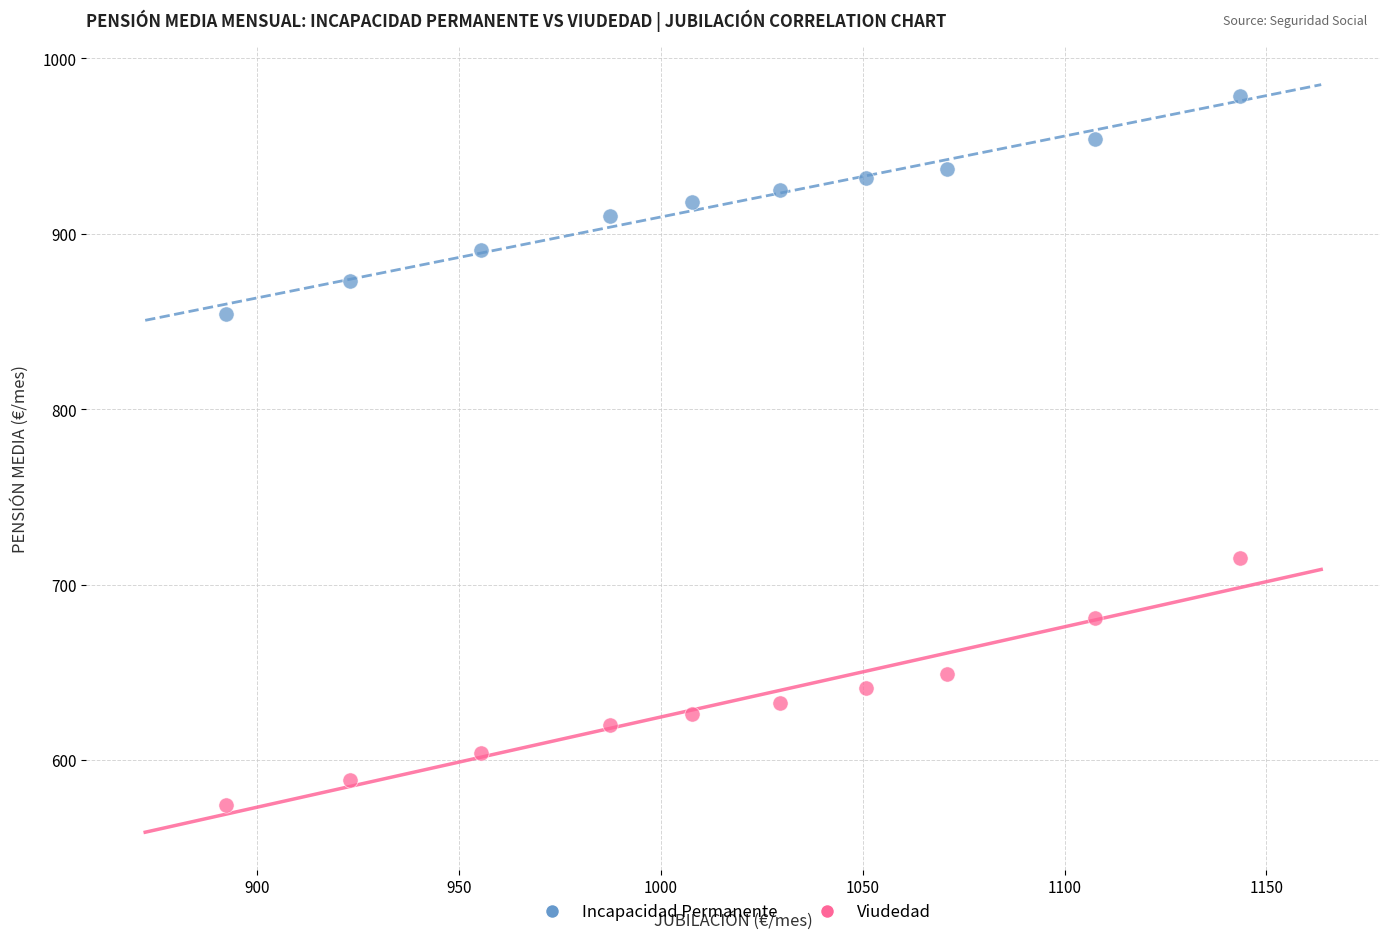

Which series reaches the maximum Y coordinate?

Incapacidad Permanente